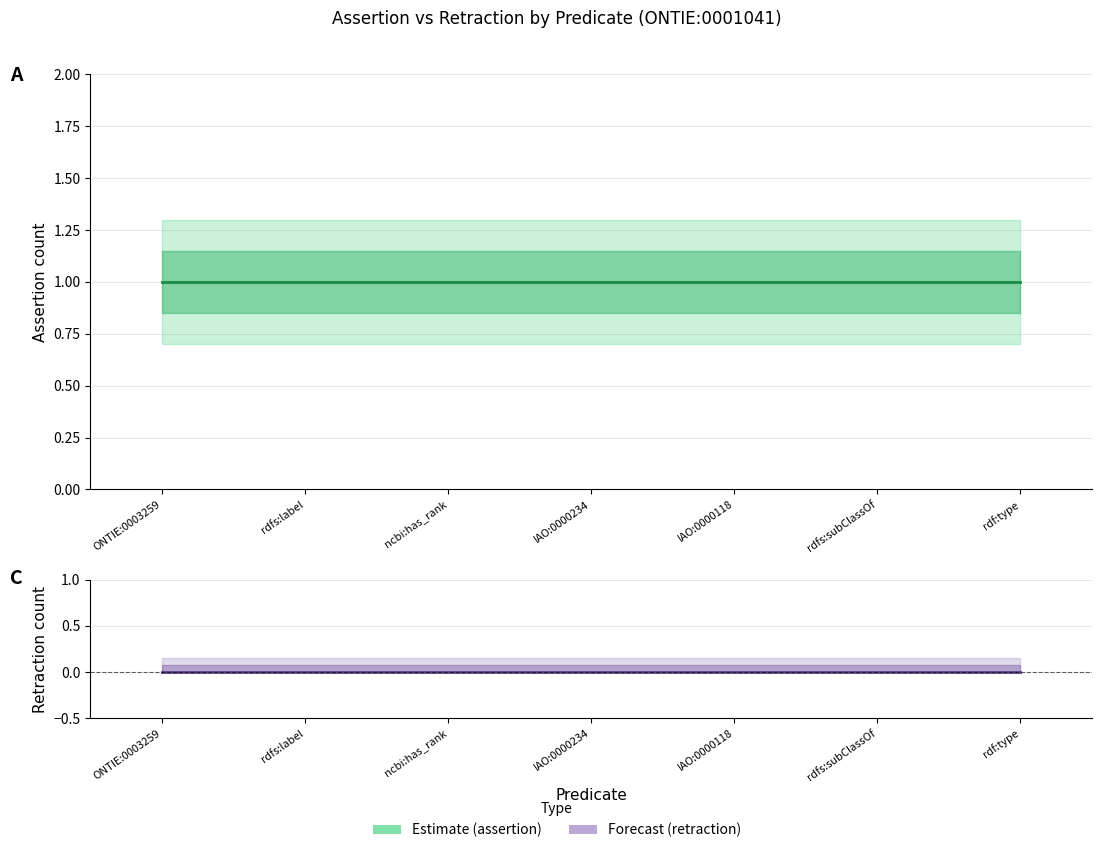

At which label is Estimate (assertion) closest to 1?

ONTIE:0003259